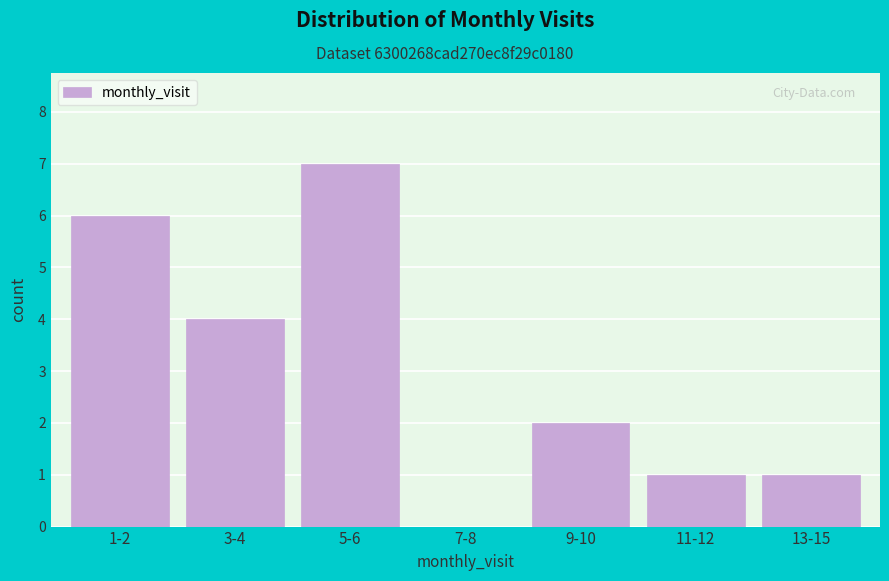

Reading left to right, transcribe all the data shown in this chart.

1-2=6	3-4=4	5-6=7	7-8=0	9-10=2	11-12=1	13-15=1